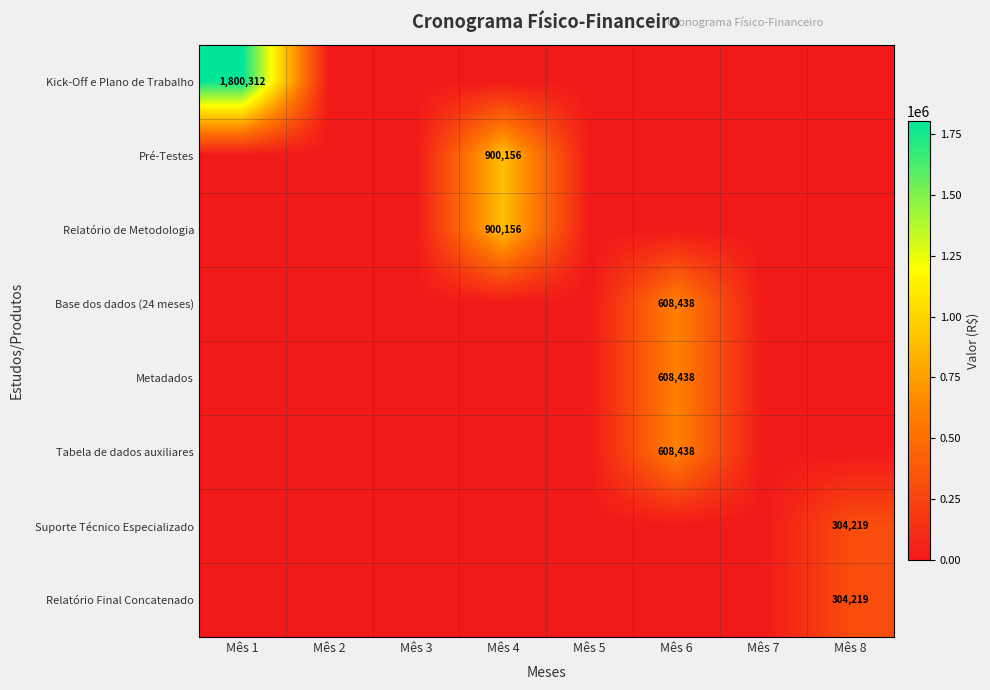

Is it true that Relatório de Metodologia equals 0.0 at Mês 5?

True